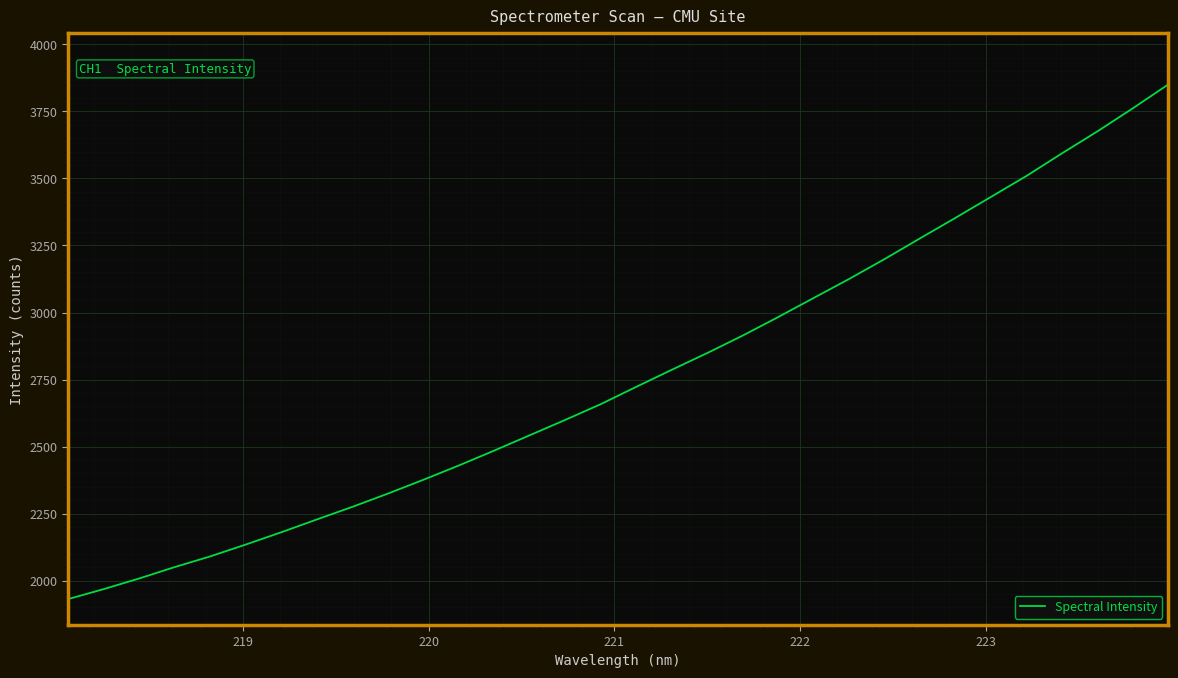

How many series are shown in this chart?

1